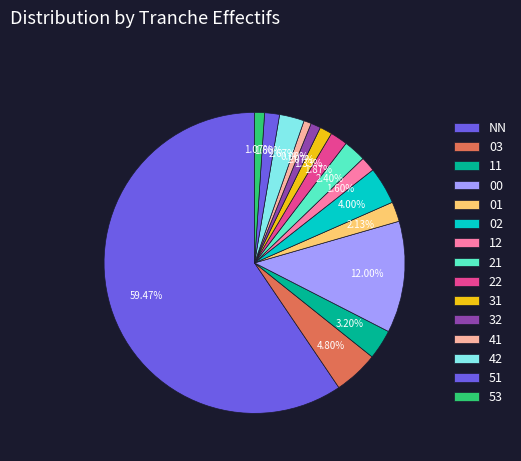

How many segments does this pie chart have?

15